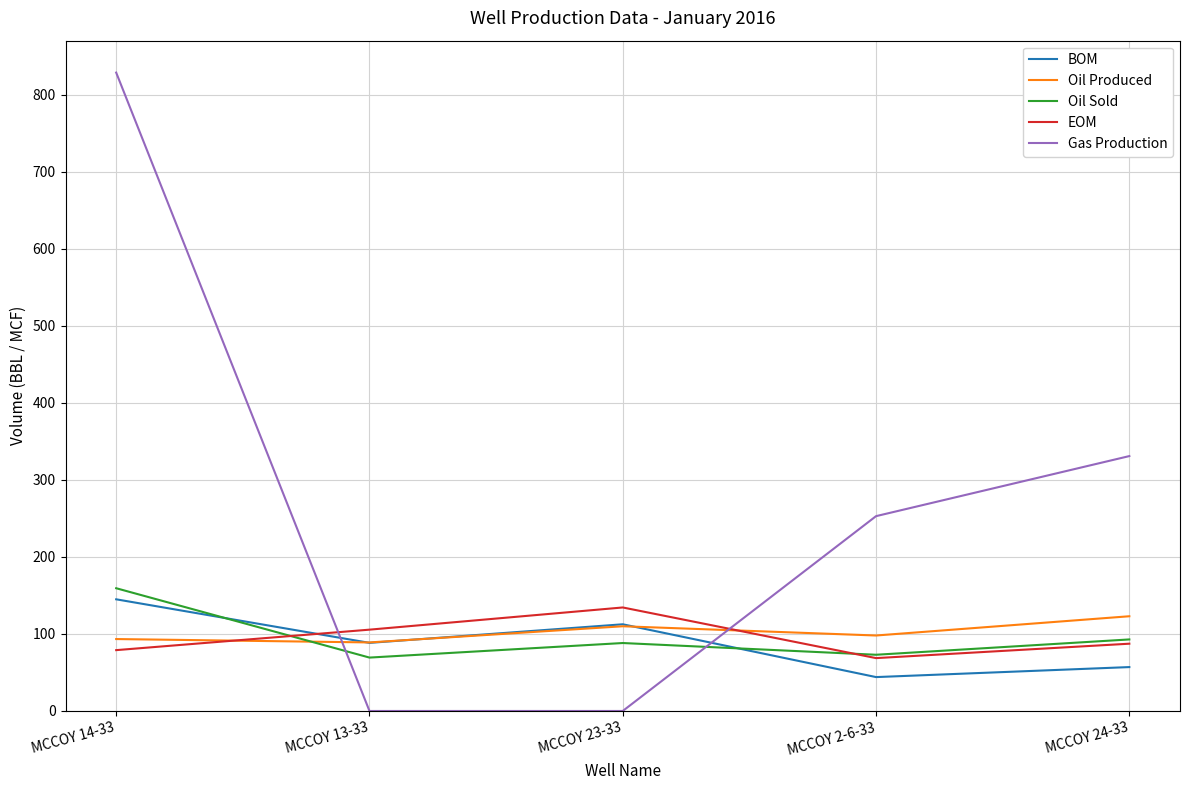

What position from the right is MCCOY 13-33?

4